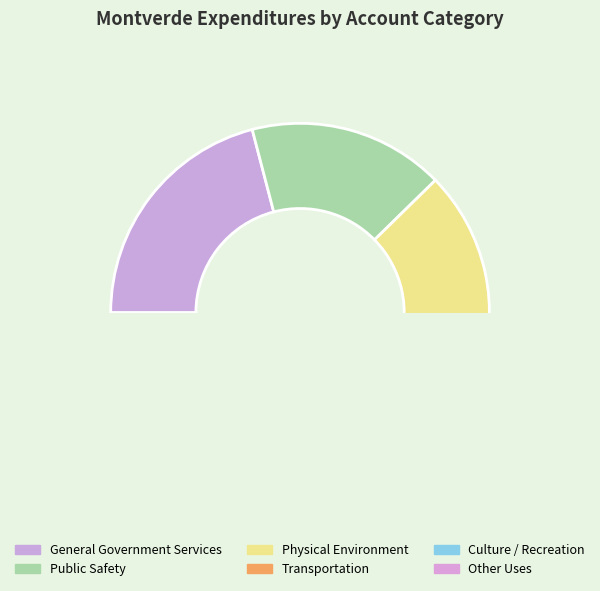

How many slices are in this pie chart?

6